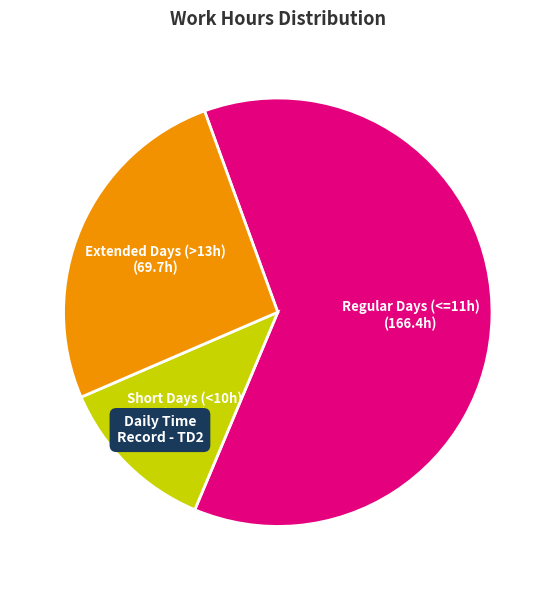

True or false: Short Days (<10h) accounts for 22% of the total.

False